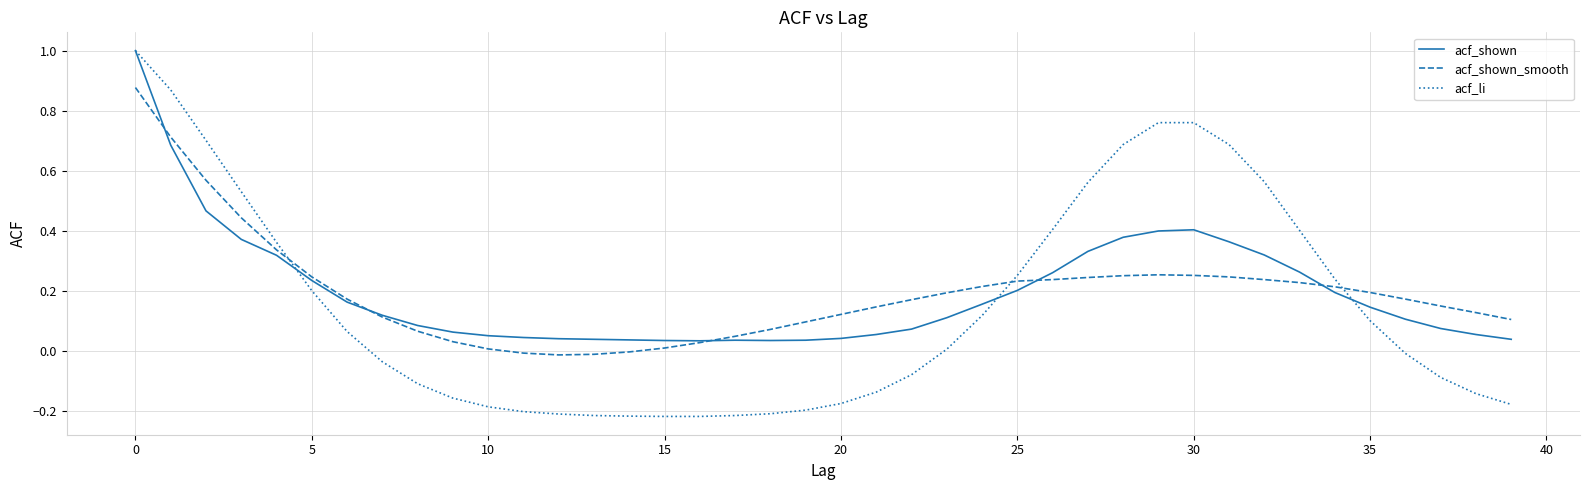

What is the maximum value shown in the chart?

1.0